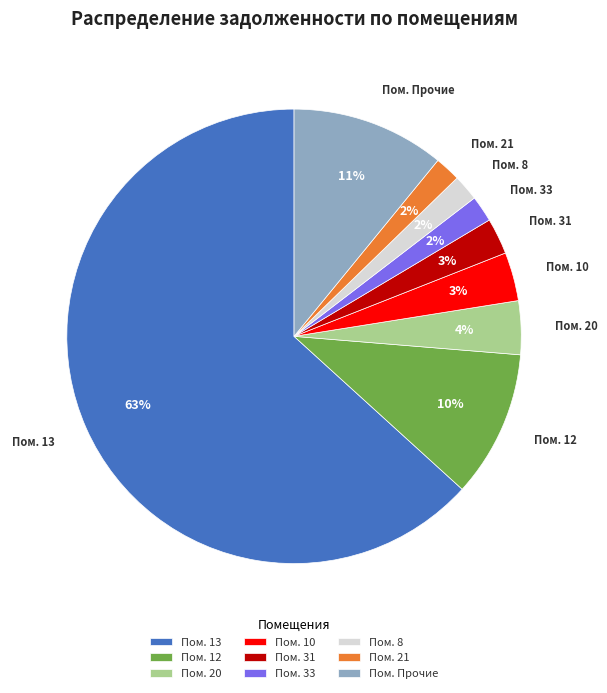

Is it true that Пом. 13 is 63% of the pie?

True